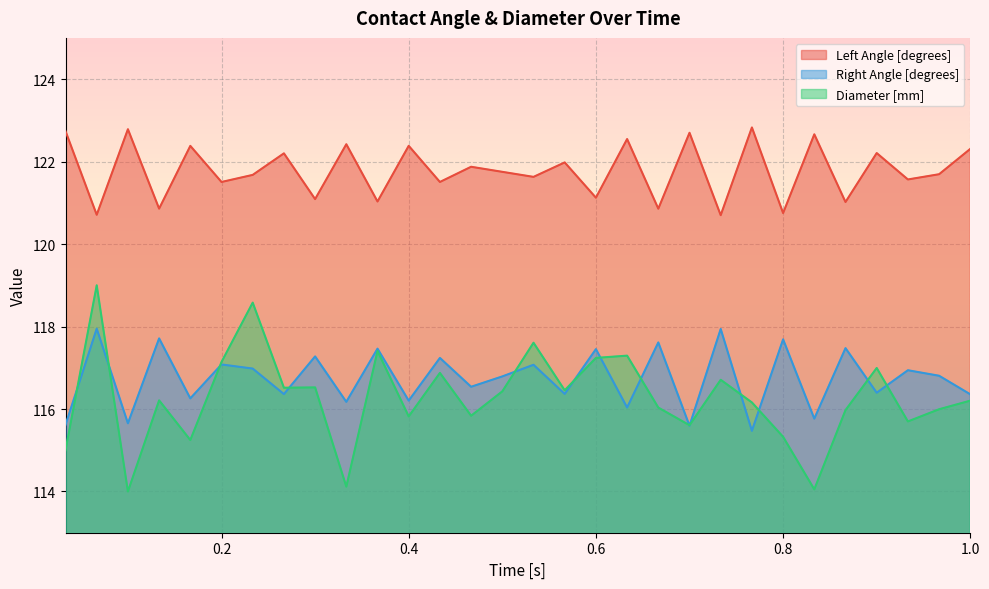

True or false: Left Angle [degrees] and Right Angle [degrees] cross at least once.

False